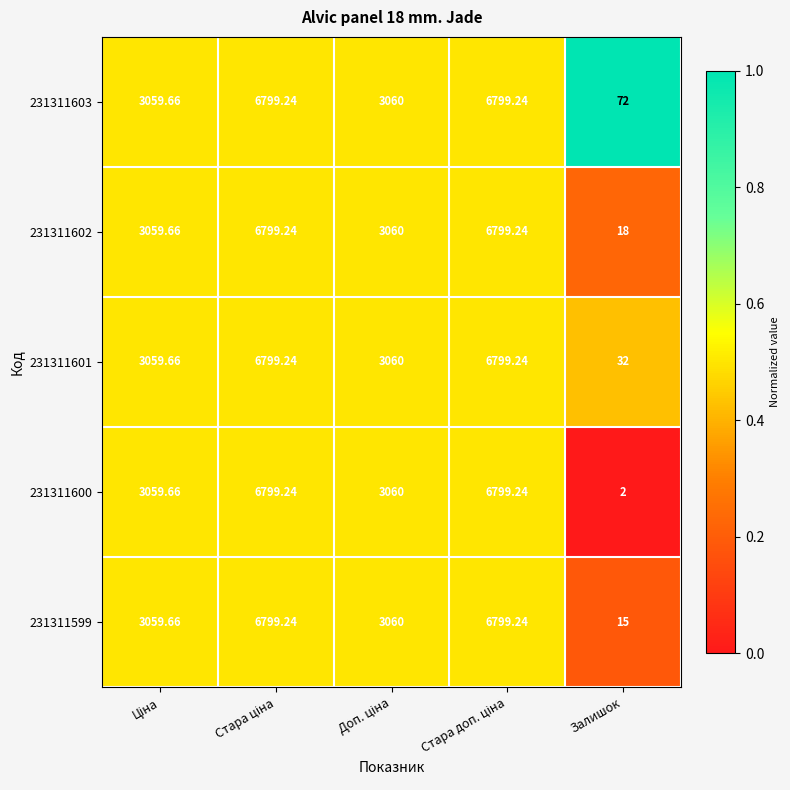

Is the value of 231311600 at Залишок greater than the value of 231311602 at Залишок?

No